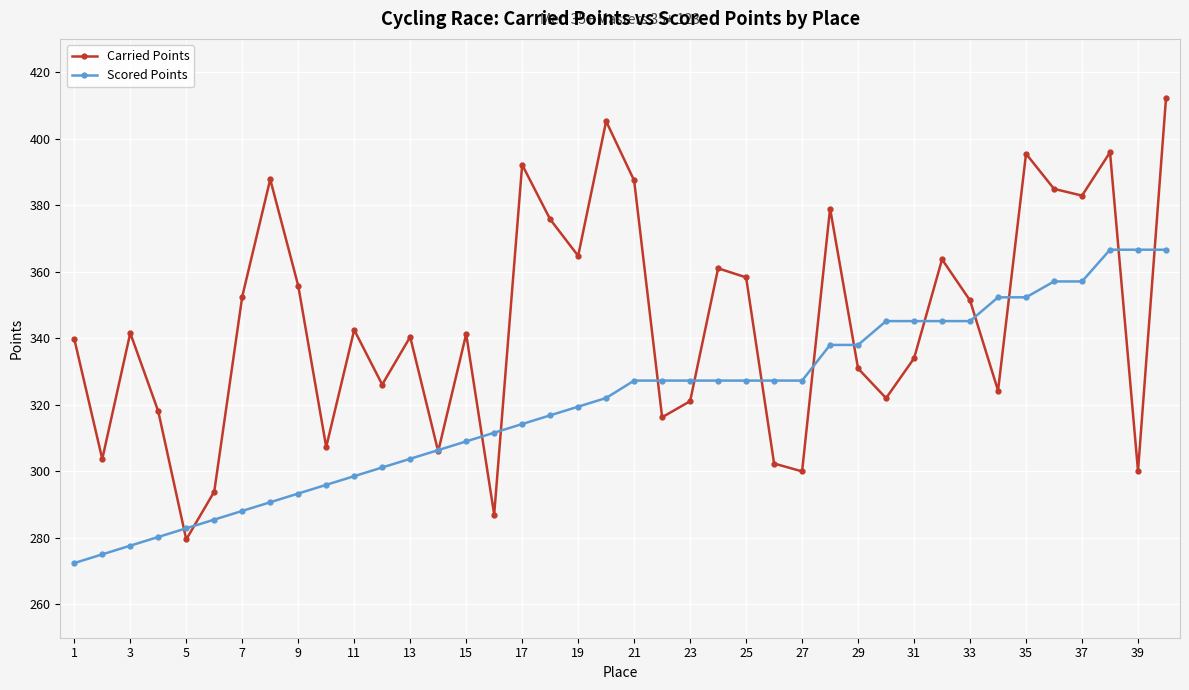

Does the chart display data point markers on the line(s)?

Yes